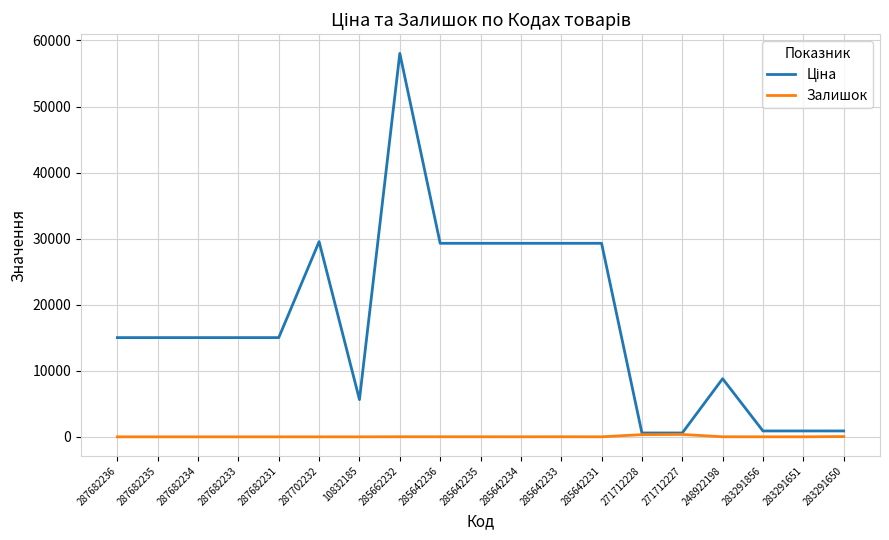

At which category is the sum across all series the highest?

285662232